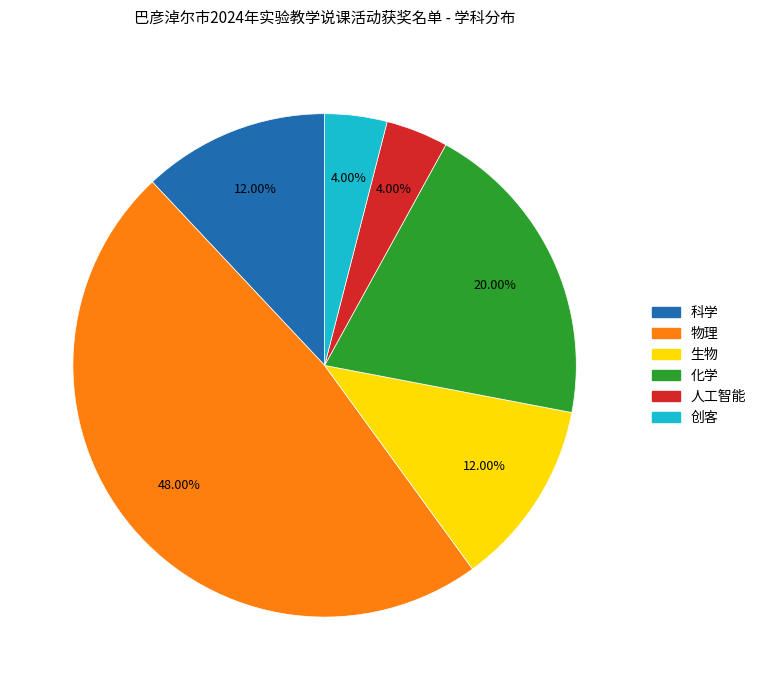

To the nearest percent, what is the difference between the largest and smallest slice percentages?

44%